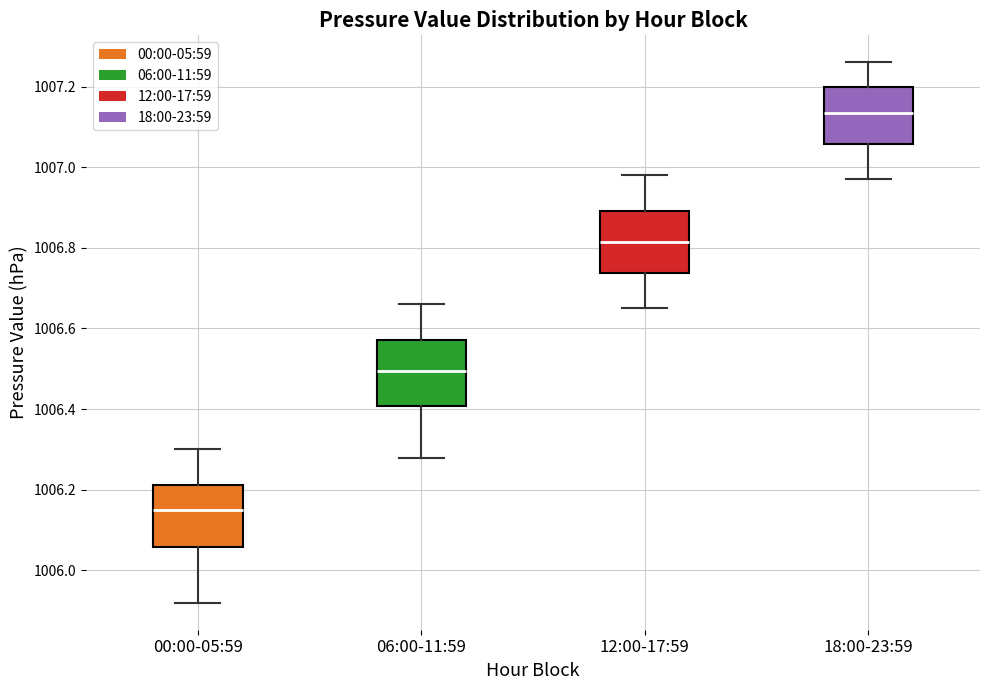

Which box's median line is the highest?

18:00-23:59